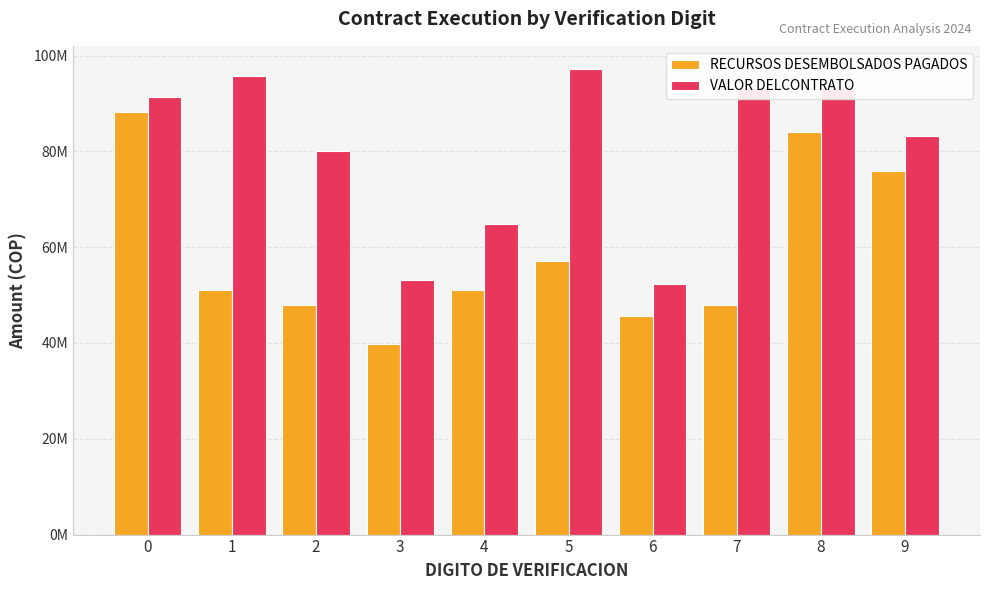

List the series in order of their peak value, lowest first.

RECURSOS DESEMBOLSADOS PAGADOS, VALOR DELCONTRATO